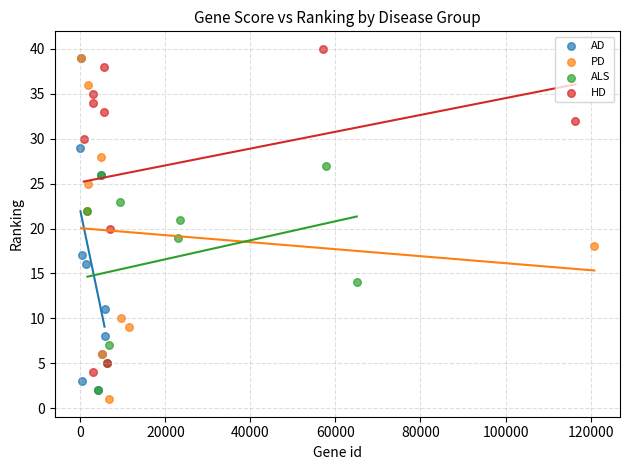

What are all the series names shown in the legend?

AD, PD, ALS, HD